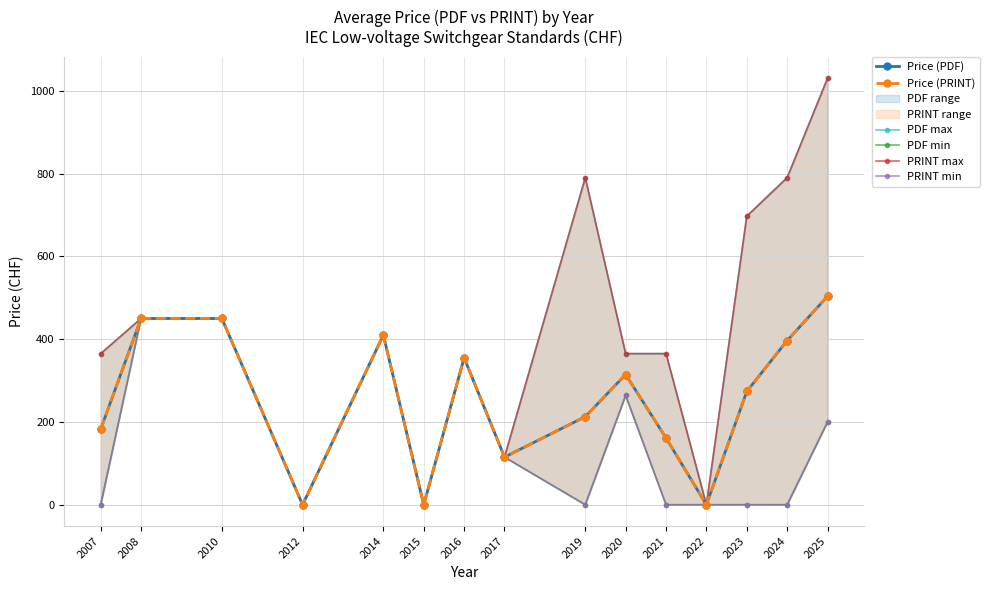

At which category does PDF min reach its first local peak?

2014